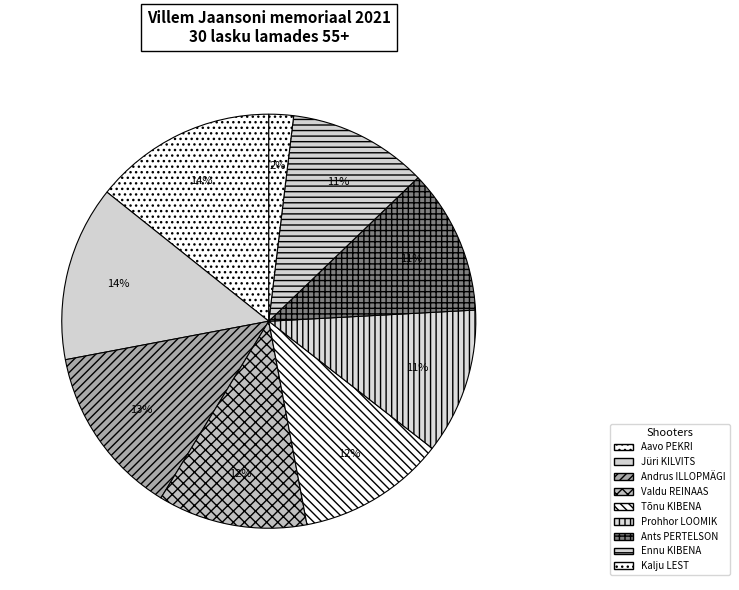

The Andrus ILLOPMÄGI slice represents 23% of the pie. True or false?

False